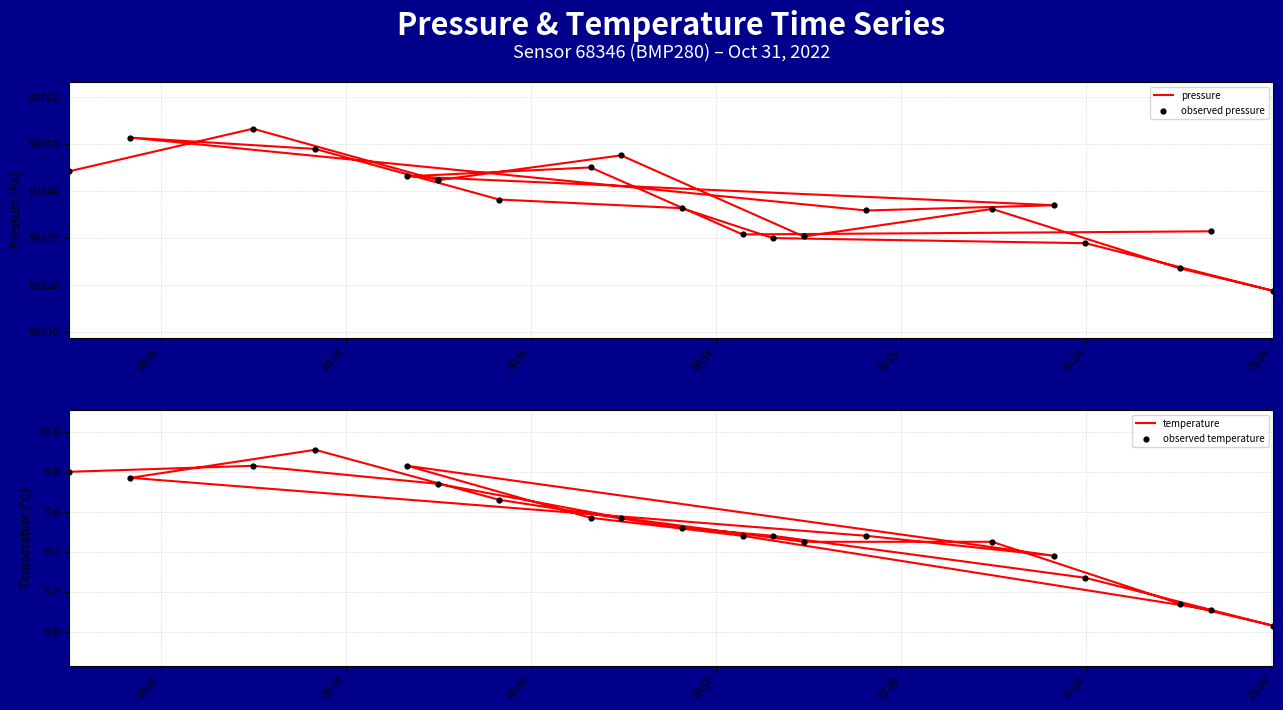

Which series contains the highest Y value?

pressure